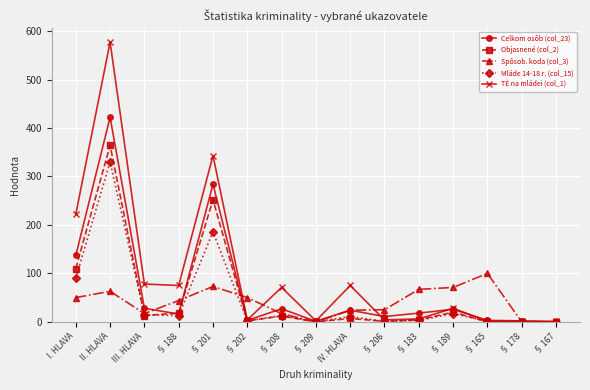

Is the value of Mláde 14-18 r. (col_15) at III. HLAVA greater than the value of Celkom osôb (col_23) at § 201?

No